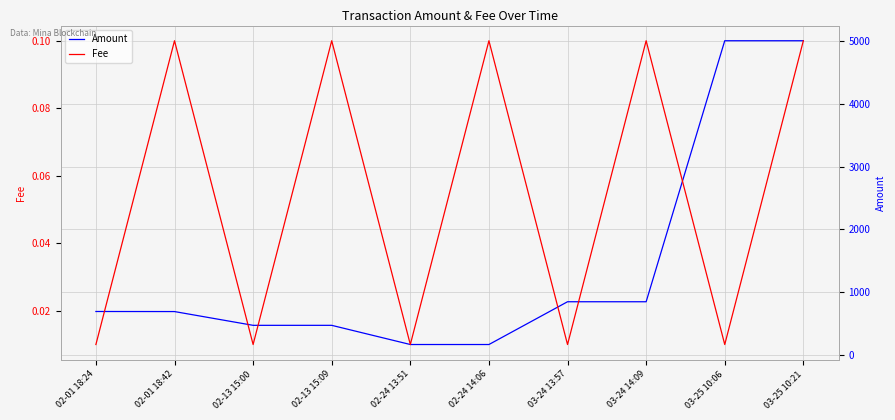

What is the label of the 5th point from the left?

02-24 13:51